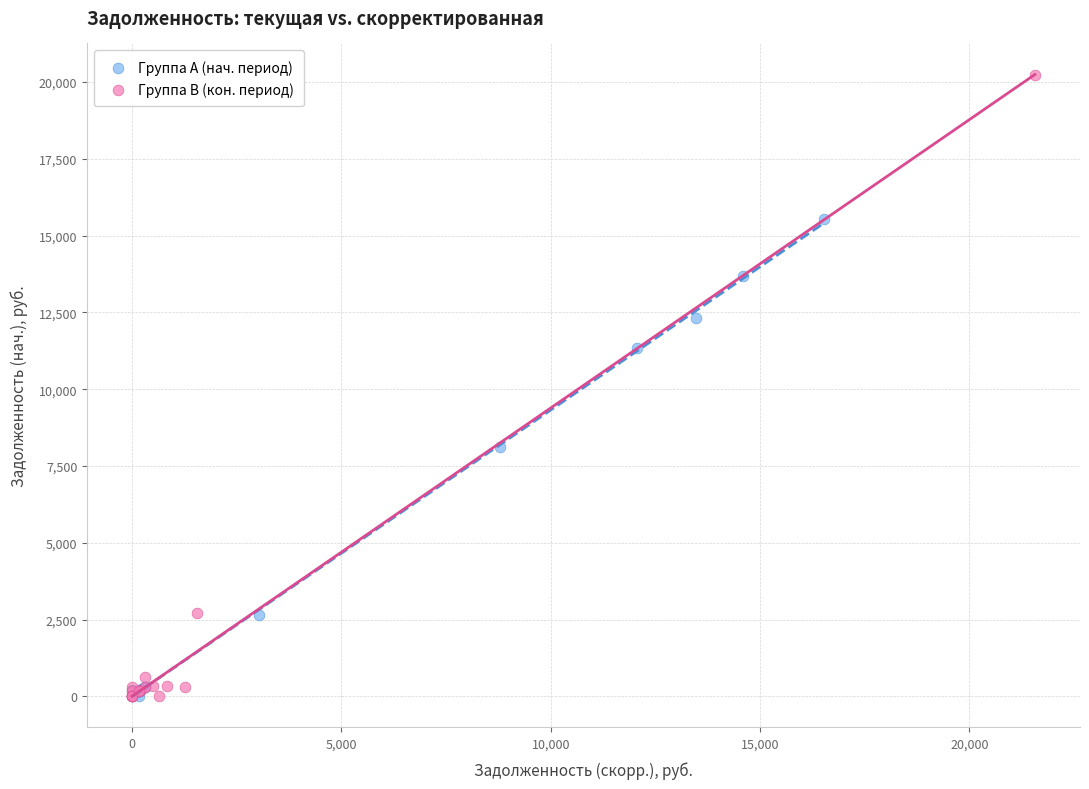

Which series has the widest spread of Y values?

Группа B (кон. период)